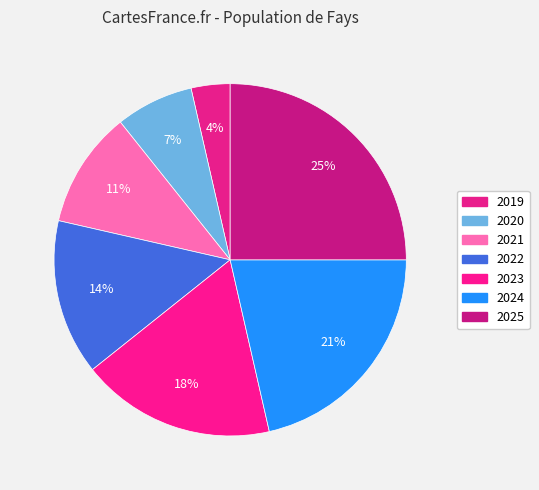

How many segments does this pie chart have?

7